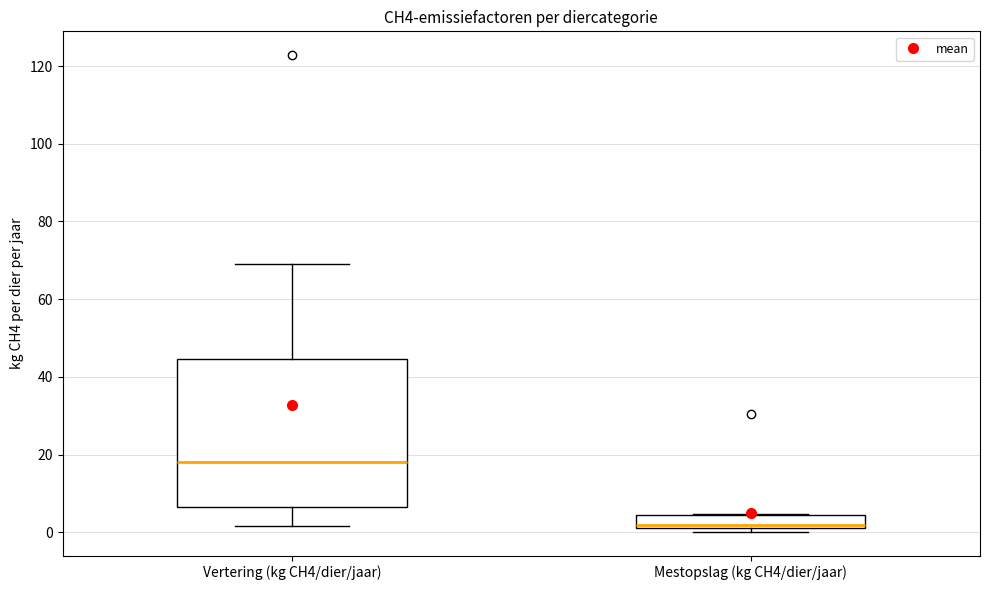

Reading left to right, transcribe this box plot: for each box, give where its median line is, the range the box spans, and where its two whiskers end, as read against the y-axis. The values are not printed on the chart, so give them approximately, as read against the axis.

Vertering (kg CH4/dier/jaar): median 18, box 6 to 44, whiskers 2 to 68
Mestopslag (kg CH4/dier/jaar): median 2, box 0 to 4, whiskers 0 (just below the box's lower edge) to 4